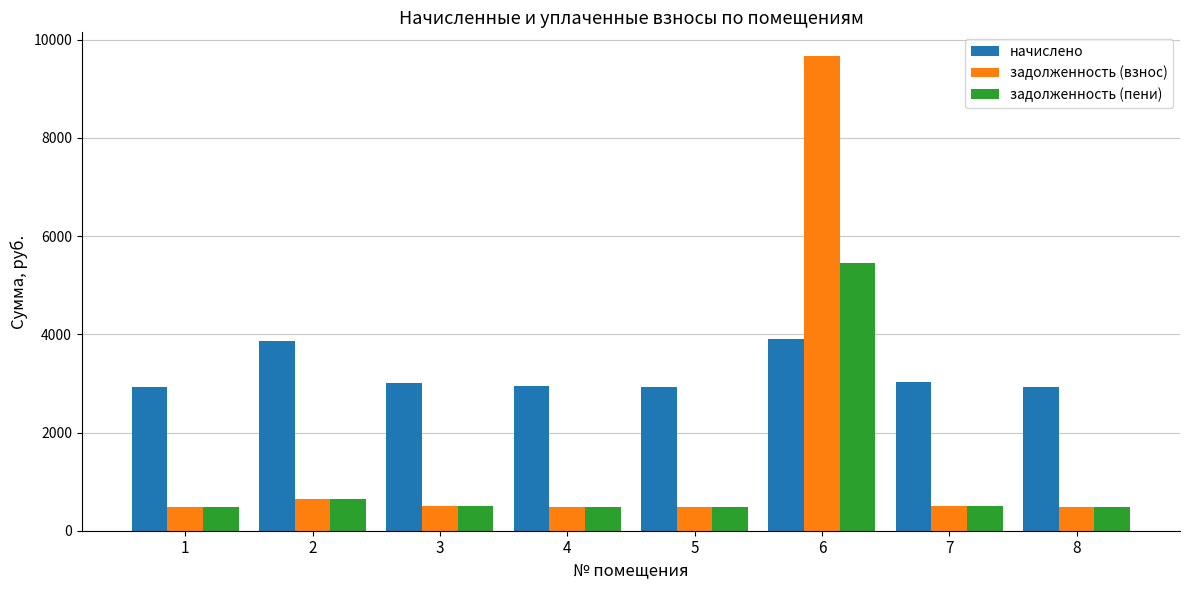

What value does the начислено series have at 5?

2930.3